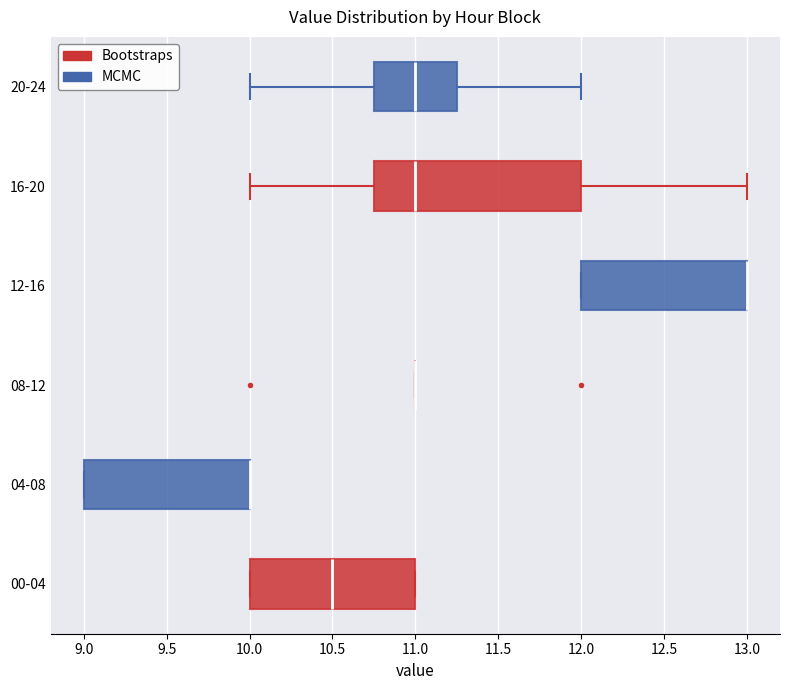

Where is the right edge of the box for 20-24 on the x-axis? The values are not printed on the chart, so give them approximately, as read against the axis.

11.25